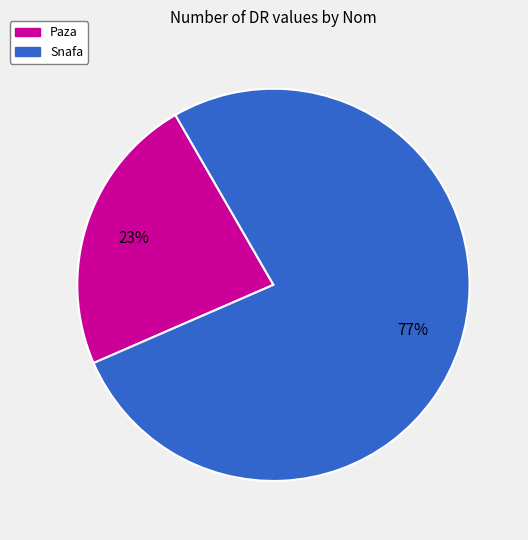

Is there any slice that represents more than half of the pie?

Yes